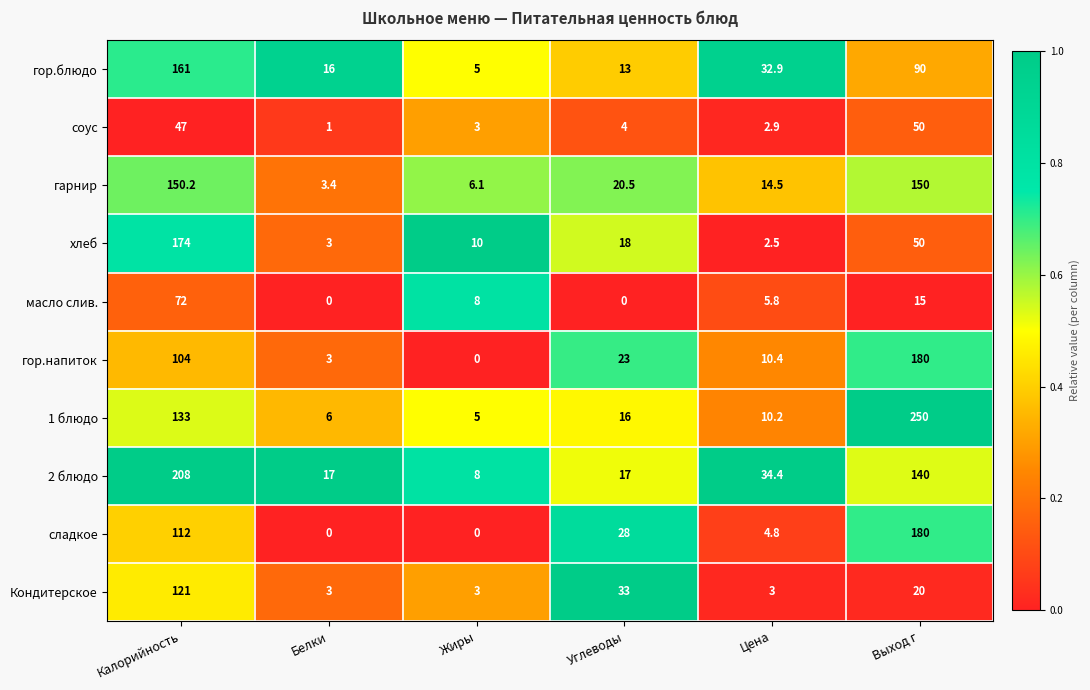

How many distinct data groups are displayed?

10